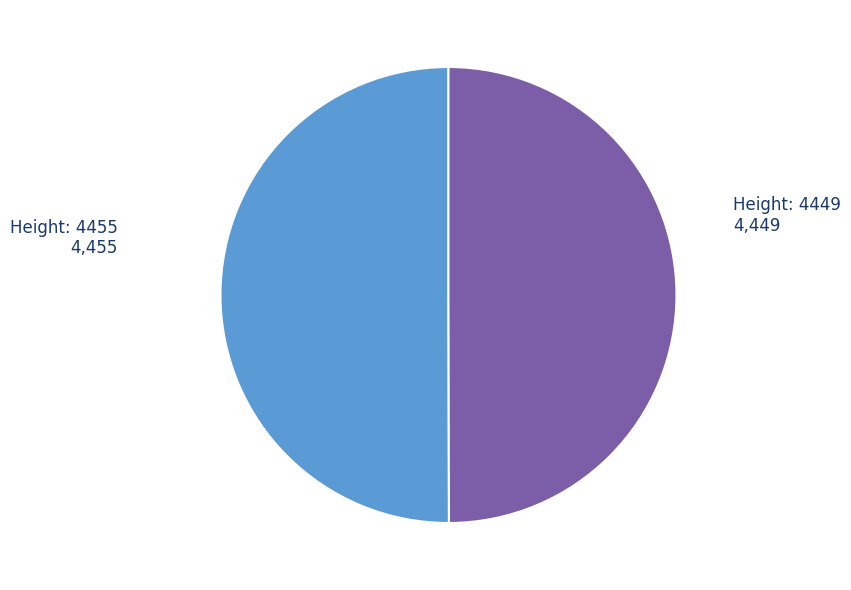

Approximately how many times larger is the value at Height: 4455 compared to Height: 4449?

1.0